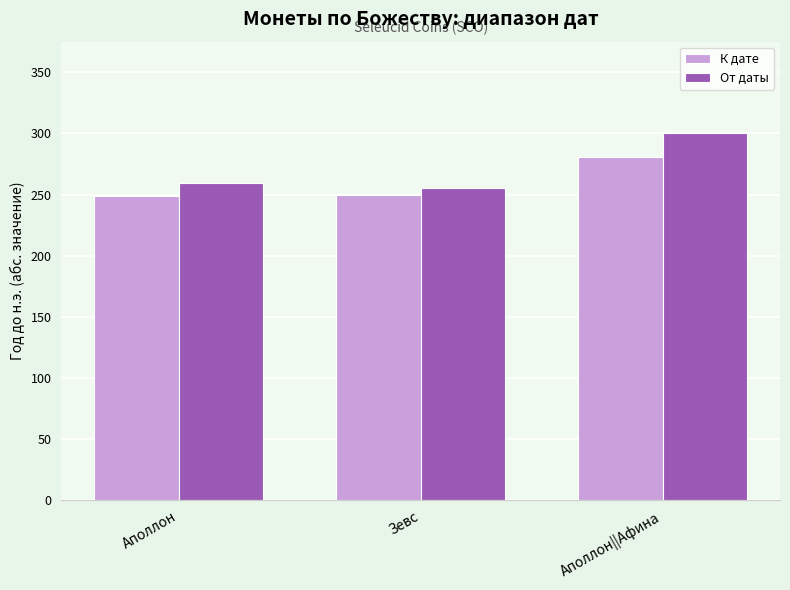

What position from the left is Аполлон?

1